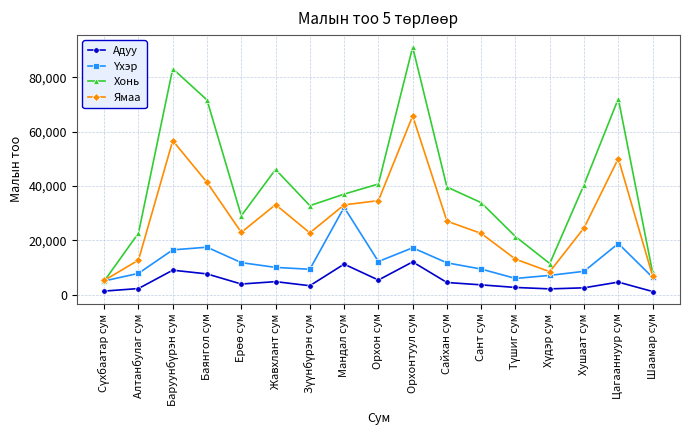

What is the label of the 15th point from the left?

Хушаат сум